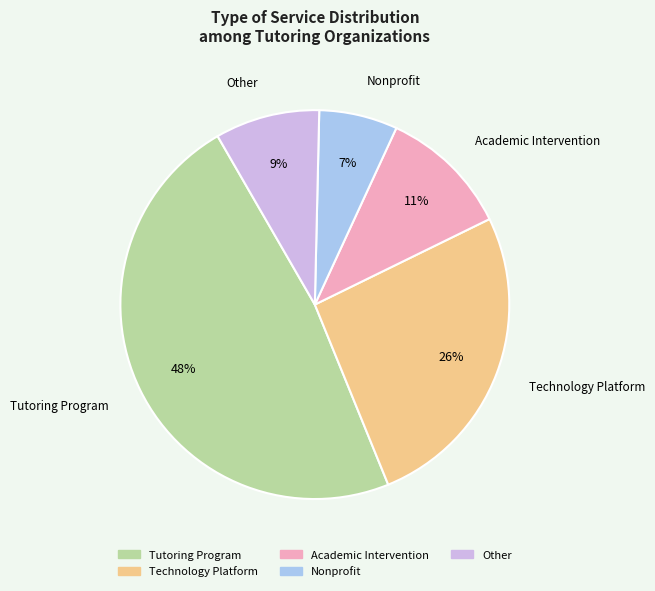

Approximately how many times larger is the value at Technology Platform compared to Academic Intervention?

2.4